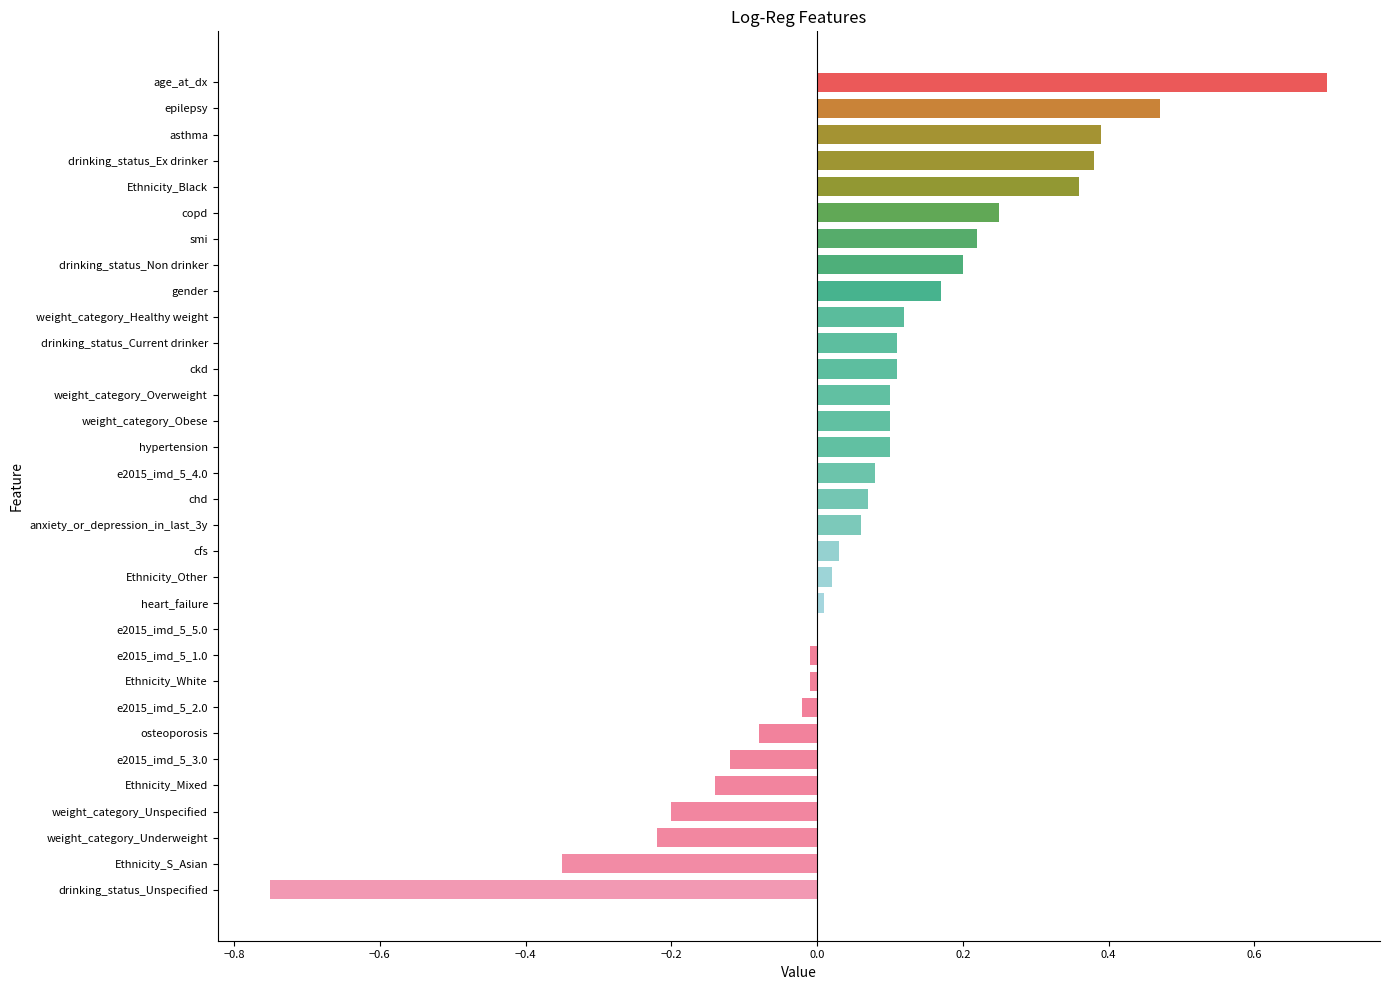

Between heart_failure and copd, which is larger?

copd